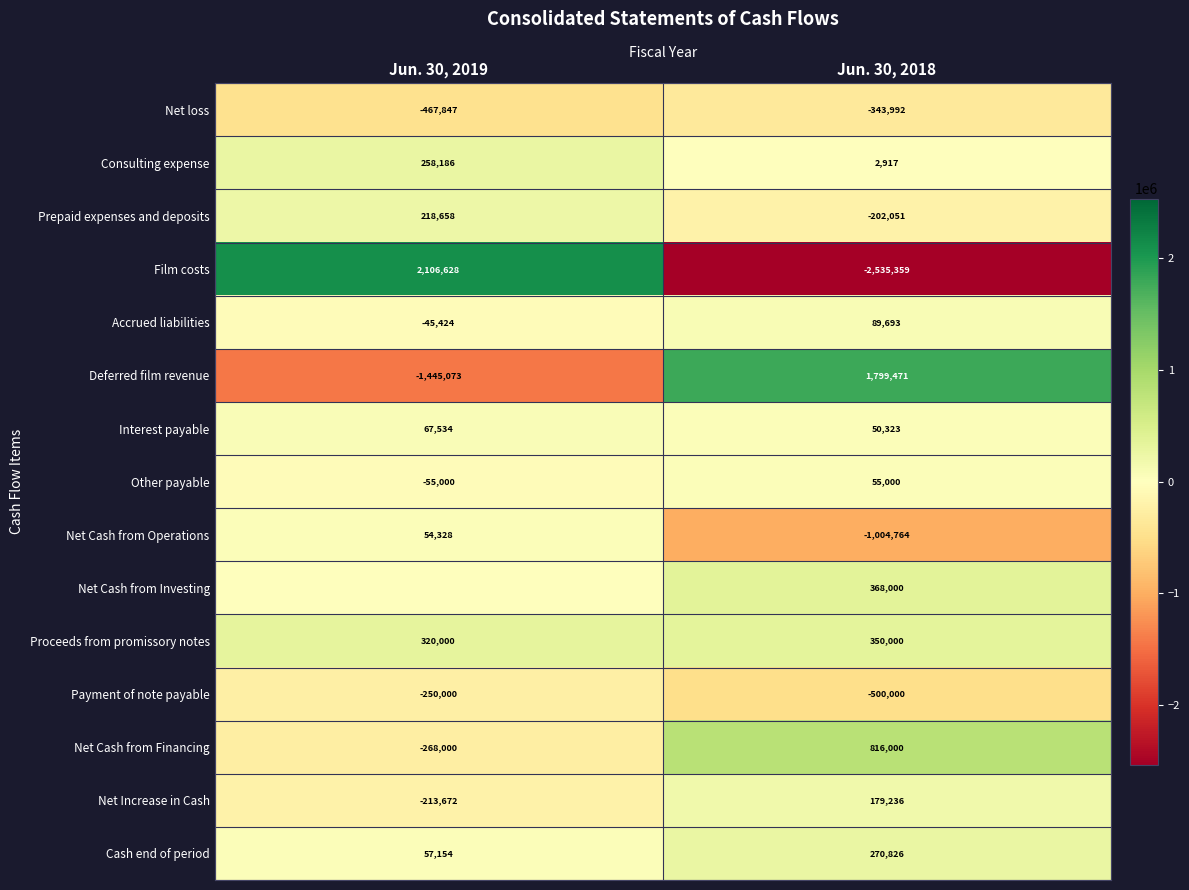

Is the value of Deferred film revenue at Jun. 30, 2019 greater than the value of Interest payable at Jun. 30, 2019?

No